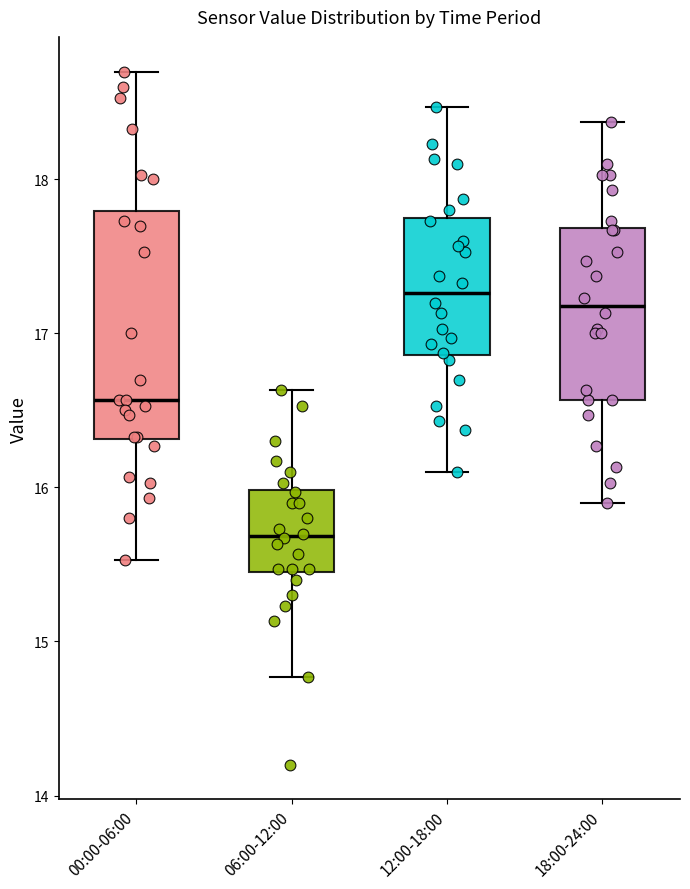

Comparing the boxes themselves (not the whiskers), which one is the tallest?

00:00-06:00